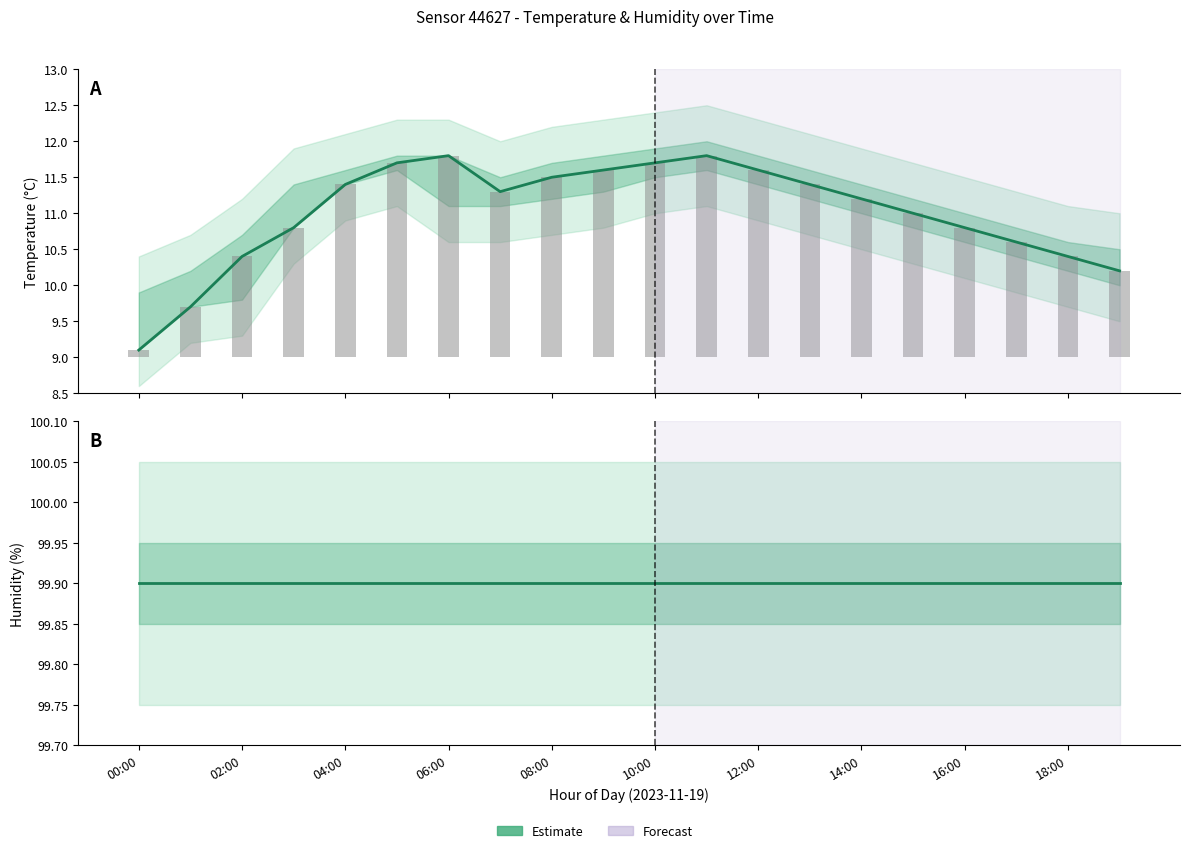

Which series has the largest range (max minus min)?

temperature